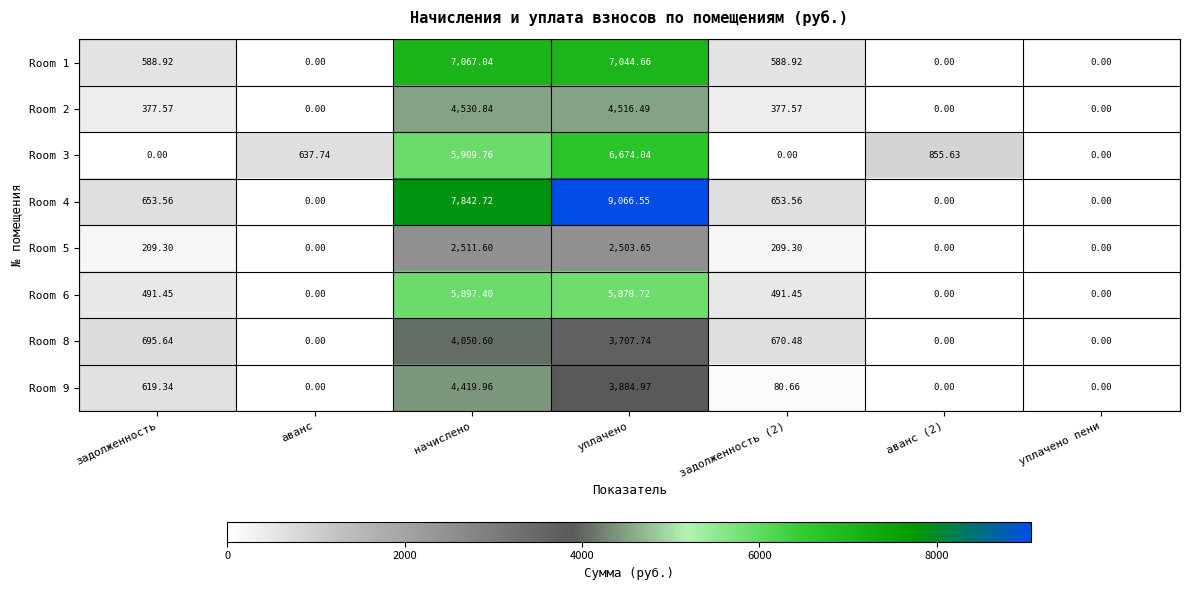

Where does the Room 9 series first go above 80?

задолженность